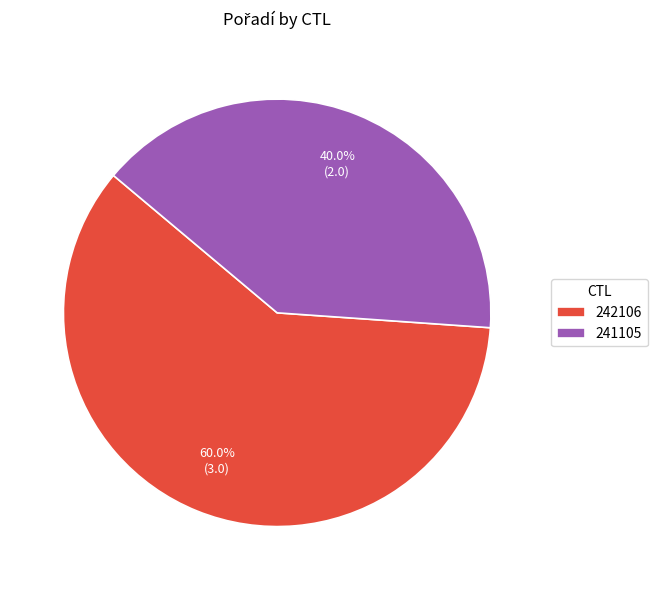

Which slice is the largest?

242106